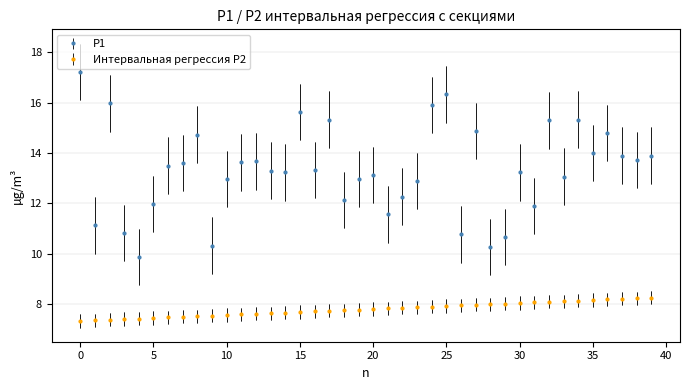

What is the greatest value displayed?

17.2